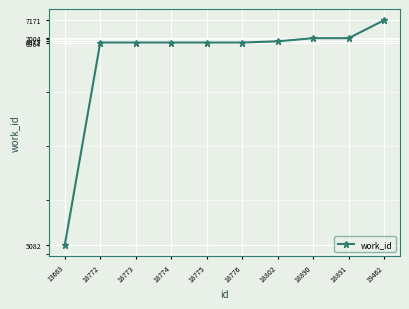

Does the chart display data point markers on the line(s)?

Yes